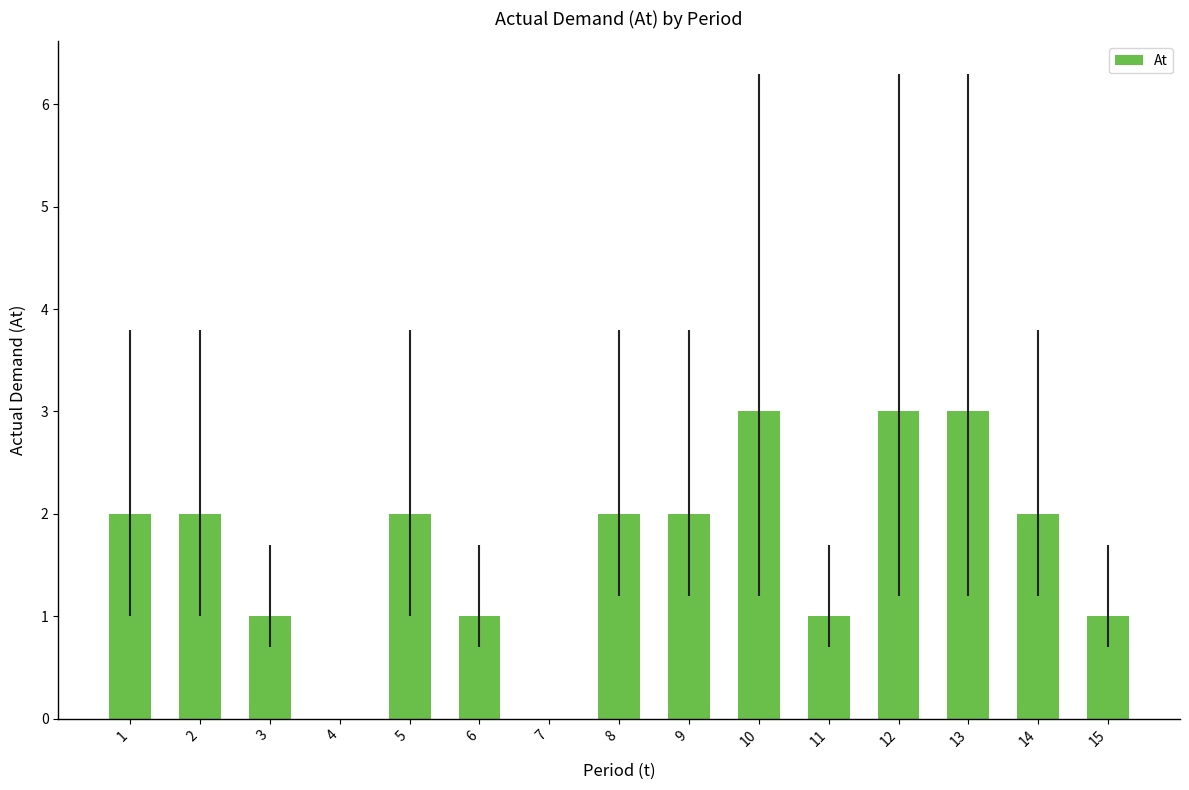

What is the sum of all values?

25